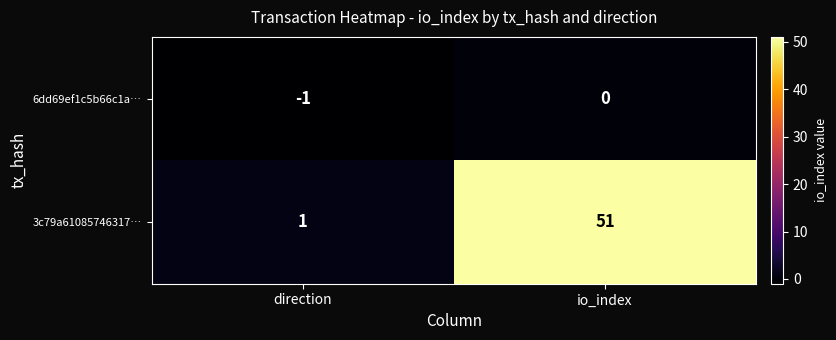

List the series in order of their peak value, lowest first.

6dd69ef1c5b66c1a…, 3c79a61085746317…